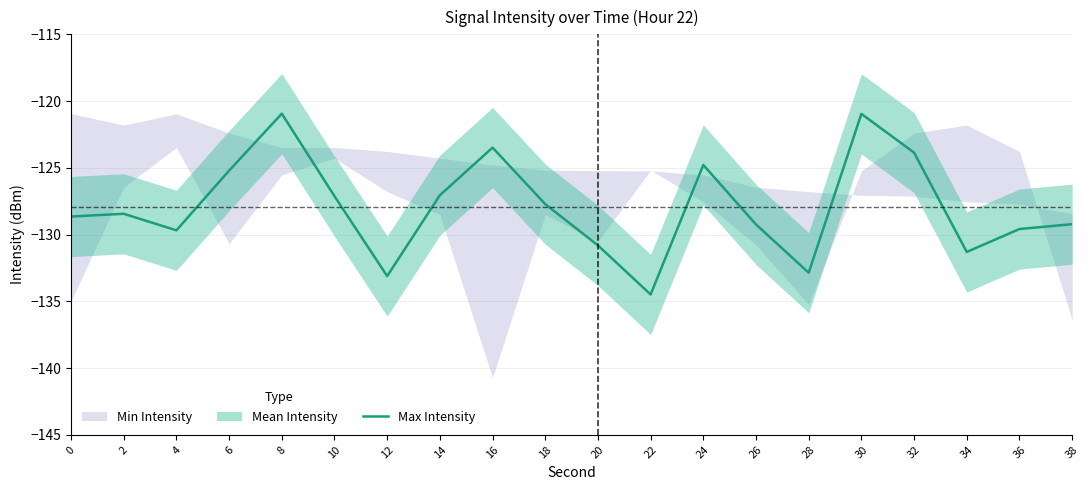

List the labels in order of value, largest first.

8, 30, 16, 32, 24, 6, 14, 10, 18, 2, 0, 38, 26, 36, 4, 20, 34, 28, 12, 22